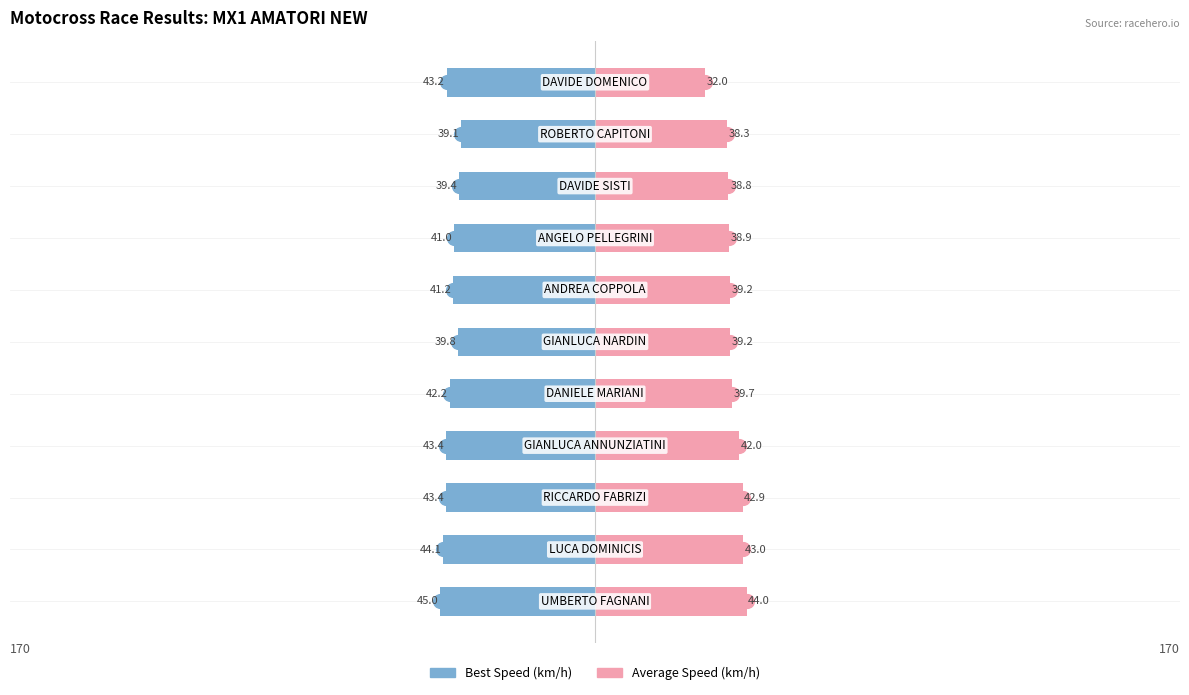

What is the value of the Average Speed bar at the 10th from the left?

38.3